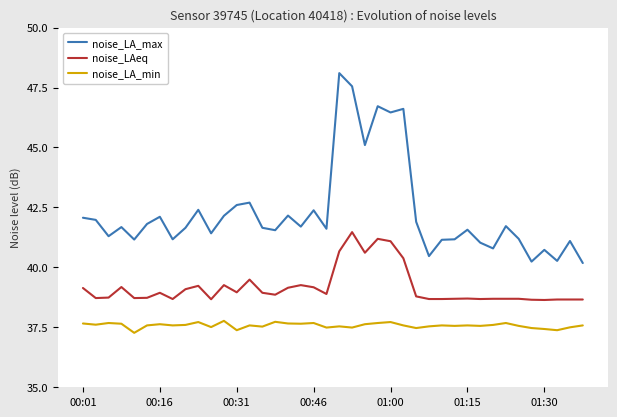

How many lines are shown in the chart?

3